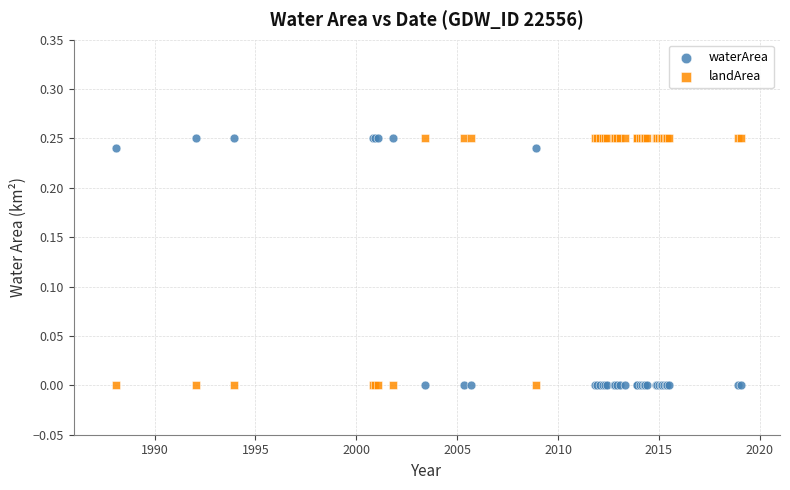

What is the X range (max minus min) for the scatter plot?

31.0